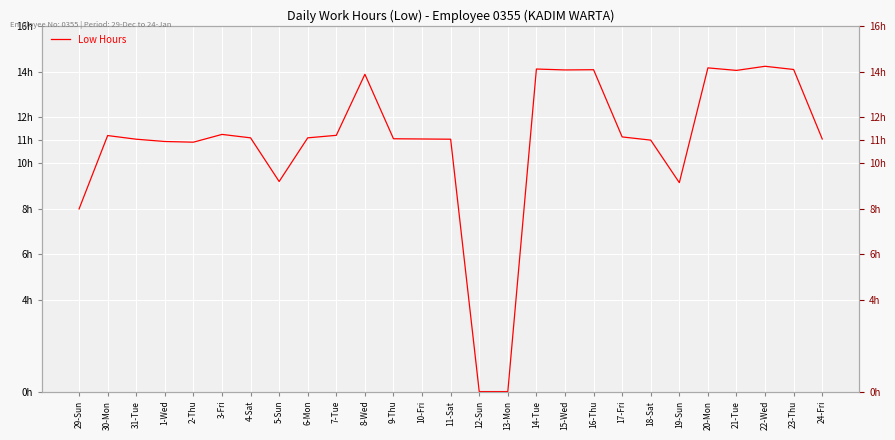

At which category does the data reach its first local valley?

2-Thu